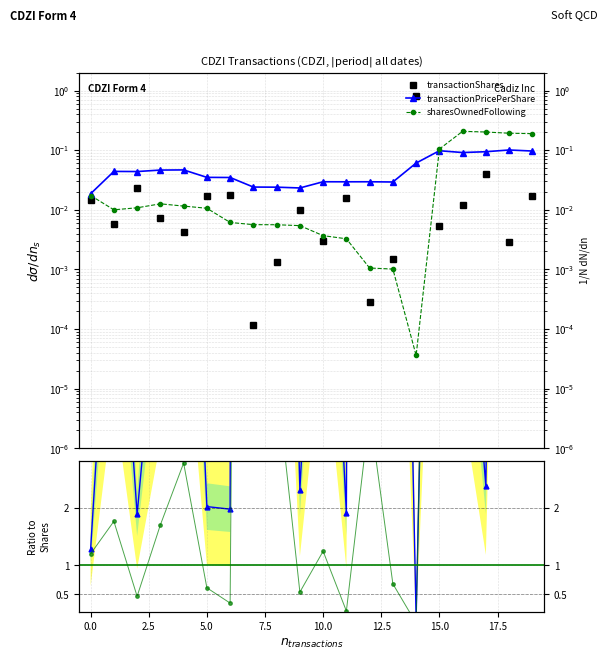

How many interior local peaks does the transactionShares series have?

6